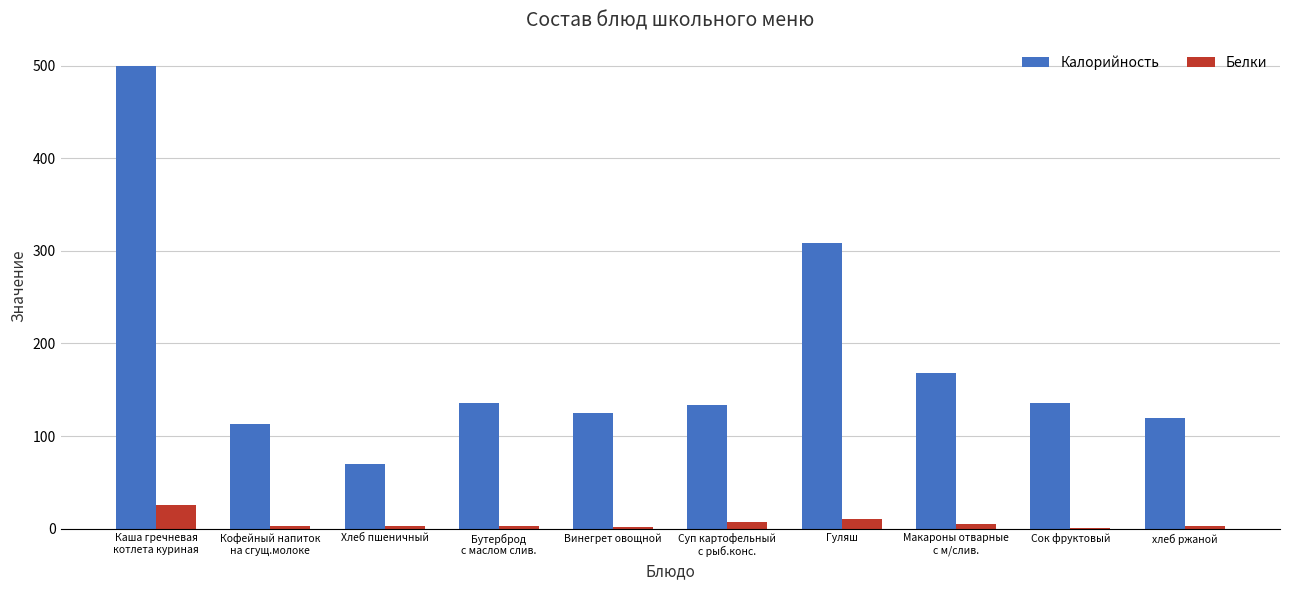

Is the value of Калорийность at Хлеб пшеничный greater than the value of Белки at хлеб ржаной?

Yes